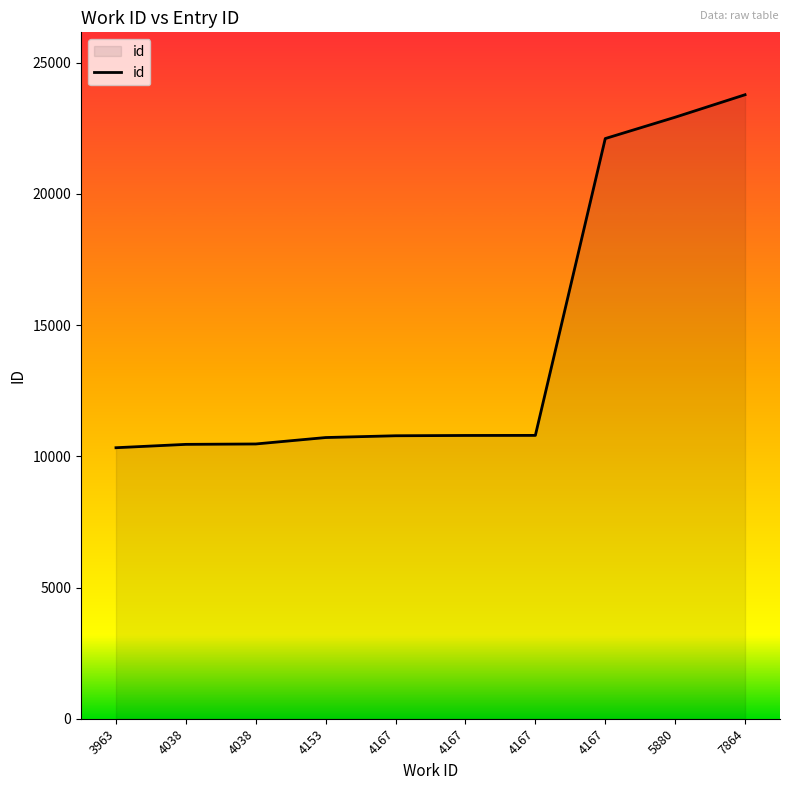

Does the chart have visible grid lines?

No